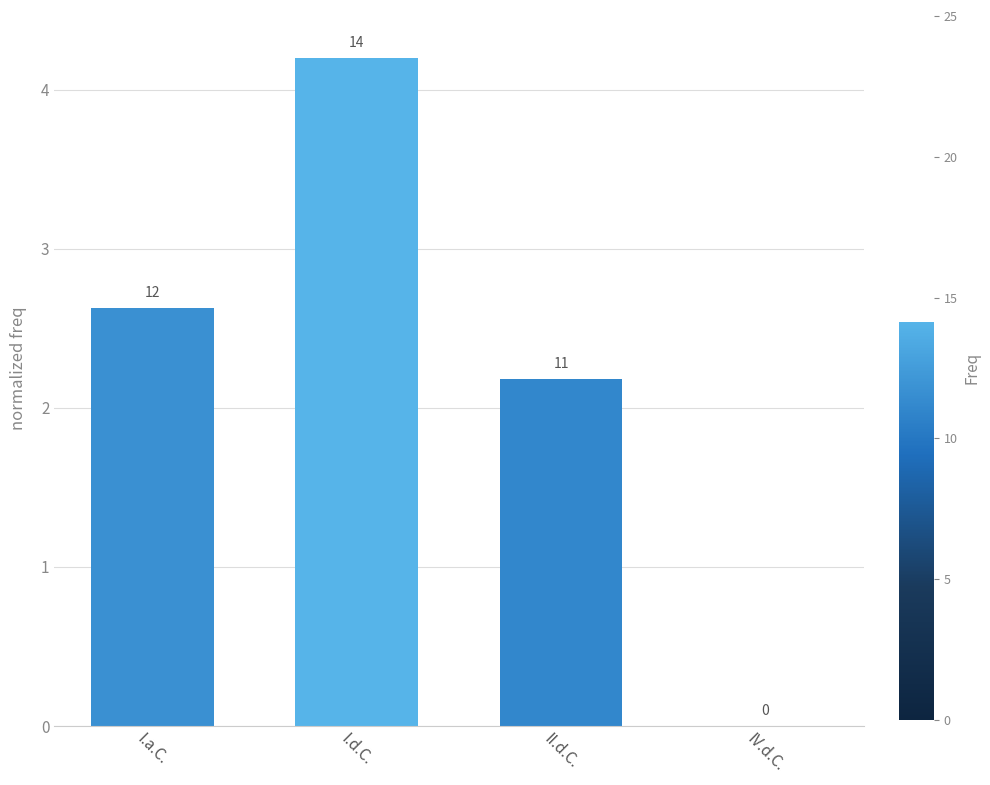

Are the bars horizontal?

No